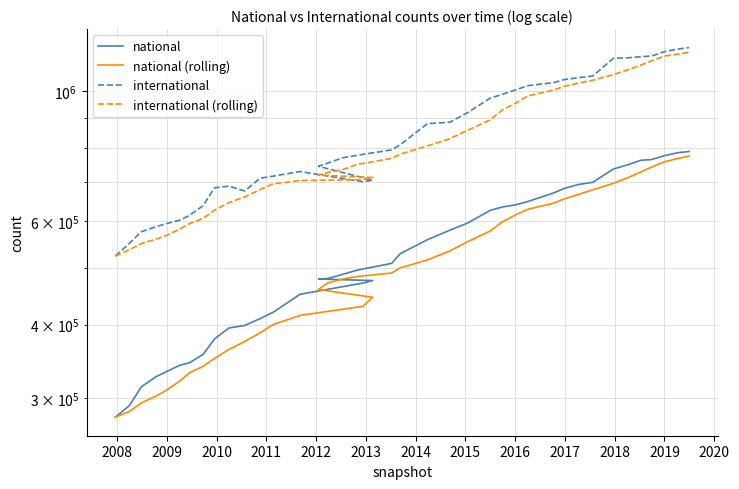

Reading left to right, list all the values displayed in this chart.

national: 278078.0	291038.0	313213.0	325645.0	331484.0	340982.0	344354.0	355942.0	377926.0	394600.0	398561.0	409427.0	419790.0	450353.0	470710.0	475370.0	478137.0	479167.0	486908.0	495324.0	508445.0	528149.0	557809.0	579004.0	595830.0	626096.0	634359.0	639531.0	648294.0	669808.0	682230.0	692944.0	698764.0	736181.0	748673.0	761776.0	763976.0	775802.0	784601.0	788427.0
national (rolling): 278078.0	284558.0	294109.7	301993.5	307891.6	320472.4	331135.6	339681.4	350137.6	362760.8	374276.6	387291.2	400060.8	414546.2	429768.2	445130.0	458872.0	470747.4	478058.4	482981.2	489596.2	499598.6	515327.0	533746.2	553847.4	577377.6	598619.6	614964.0	628822.0	643617.6	654844.4	666561.4	678408.0	695985.4	711758.4	727667.6	741874.0	757281.6	766965.6	774916.4
international: 523164.0	549801.0	575611.0	586737.0	593146.0	602486.0	613875.0	637857.0	683756.0	688351.0	675388.0	710139.0	715890.0	728860.0	700454.0	704528.0	743960.0	753447.0	769214.0	776894.0	793634.0	809735.0	879473.0	884224.0	918854.0	972349.0	986707.0	1004004.0	1020998.0	1032829.0	1045377.0	1053378.0	1060283.0	1136415.0	1138601.0	1143350.0	1146470.0	1166467.0	1178014.0	1185263.0
international (rolling): 523164.0	536482.5	549525.3	558828.2	565691.8	581556.2	594371.0	606820.2	626224.0	645265.0	659845.4	679098.2	694704.8	703725.6	706146.2	711974.2	718738.4	726249.8	734320.6	749608.6	767429.8	780584.8	805790.0	828792.0	857184.0	892927.0	928321.4	953227.6	980582.4	1003377.4	1017983.0	1031317.2	1042573.0	1065656.4	1086810.8	1106405.4	1125023.8	1146260.6	1154580.4	1163912.8